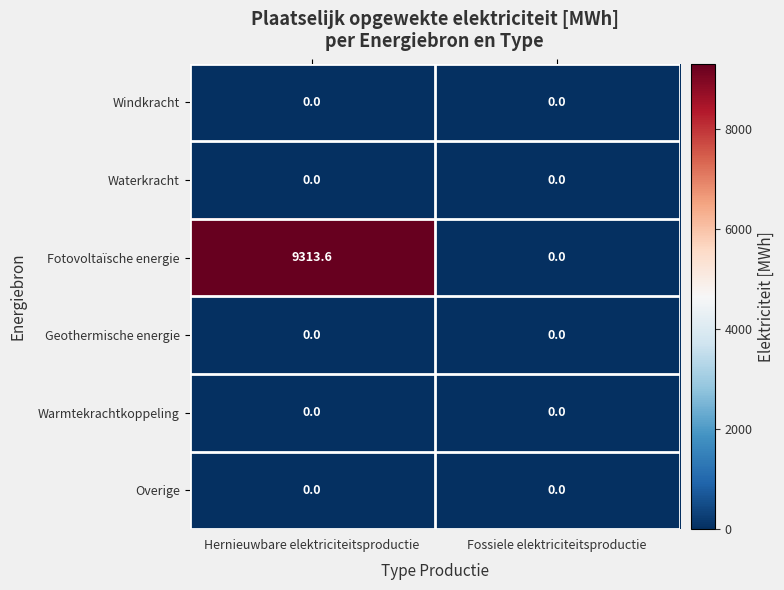

Which series changed the most between Hernieuwbare elektriciteitsproductie and Fossiele elektriciteitsproductie?

Fotovoltaïsche energie